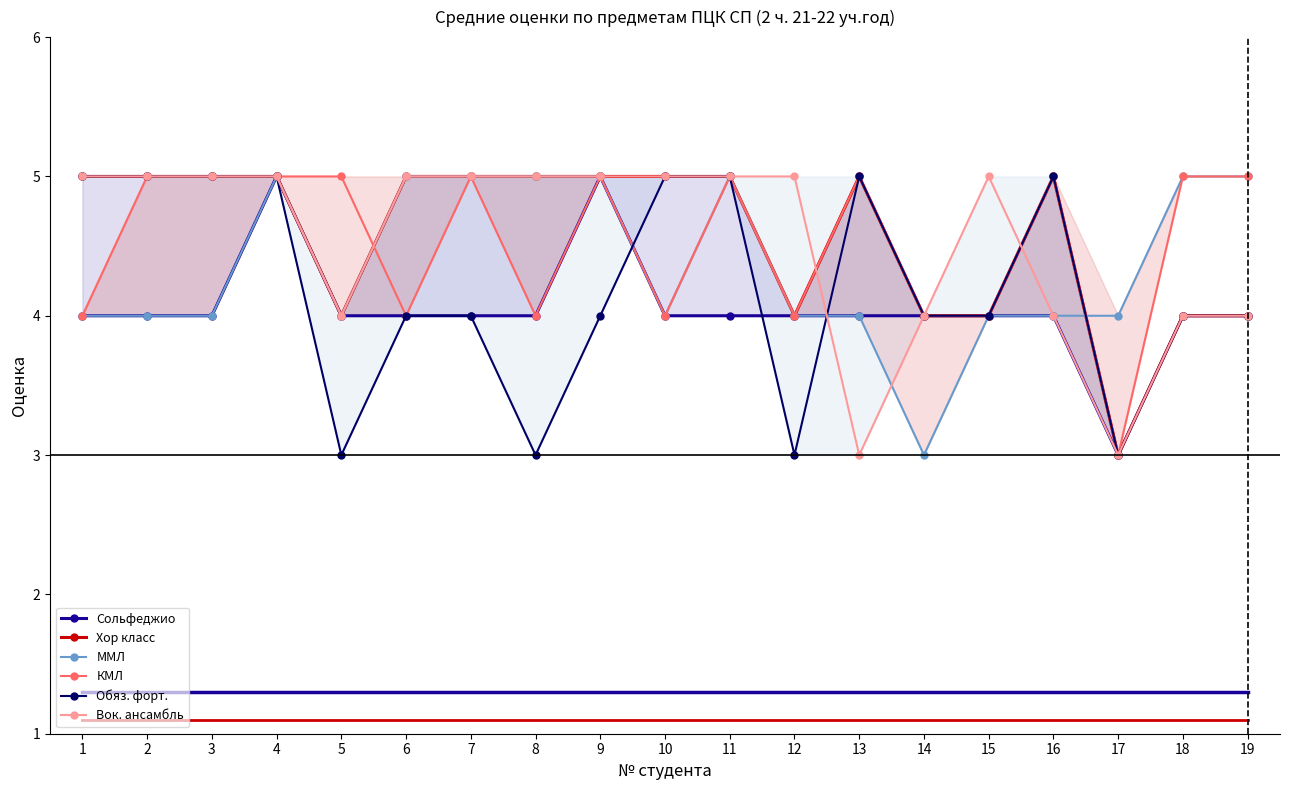

How many lines are shown in the chart?

6